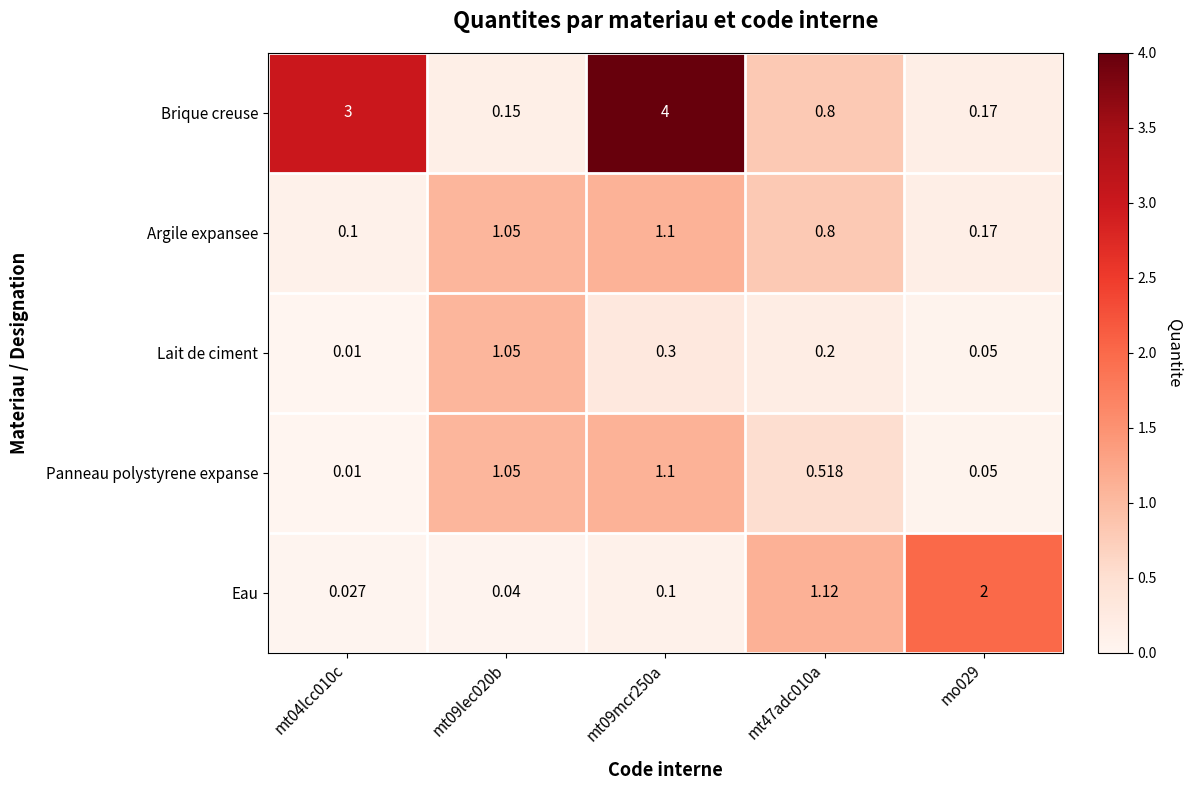

Which series has the widest spread of values?

Brique creuse